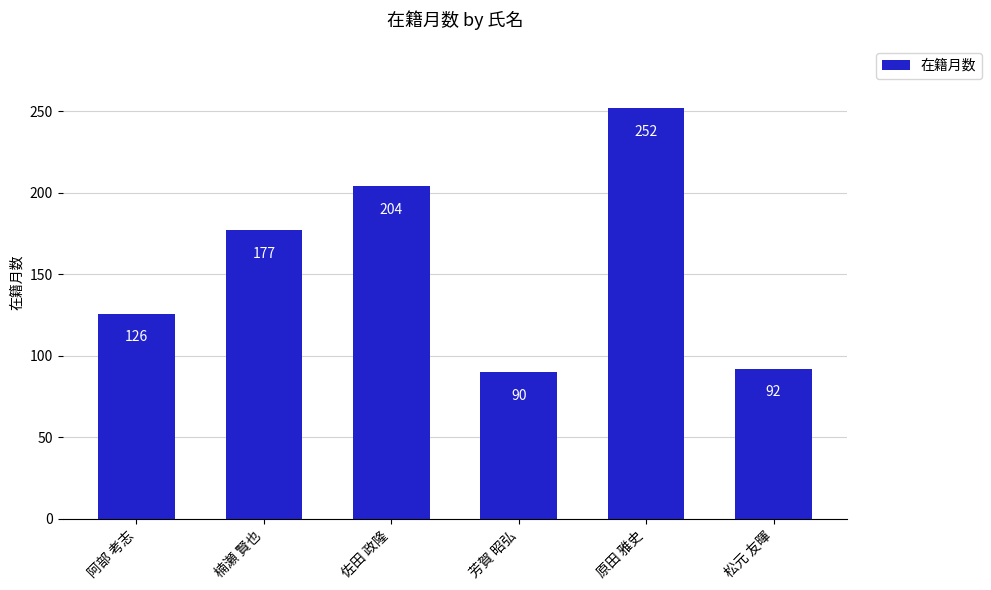

What is the difference between the values at 芳賀 昭弘 and 楠瀬 賢也?

87